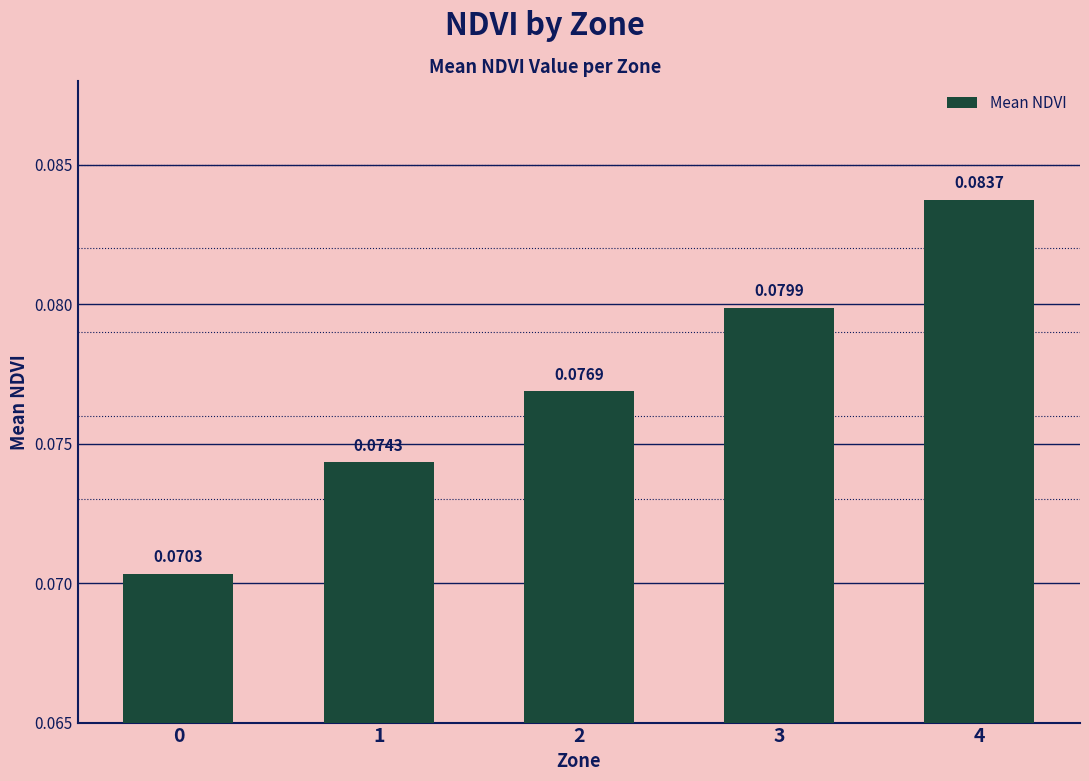

Between 1 and 3, which is larger?

3